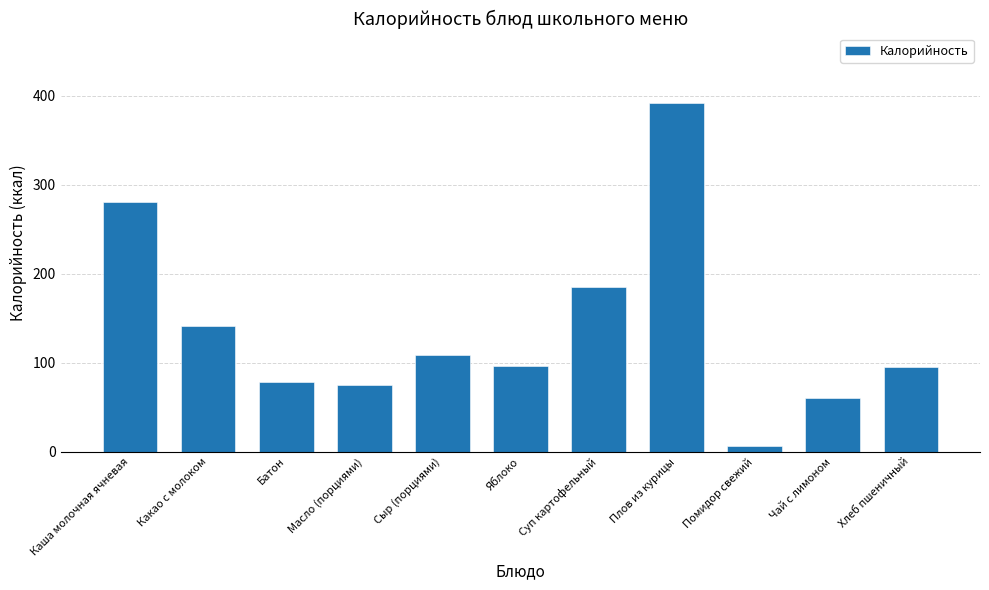

What is the difference between the values at Плов из курицы and Яблоко?

295.6